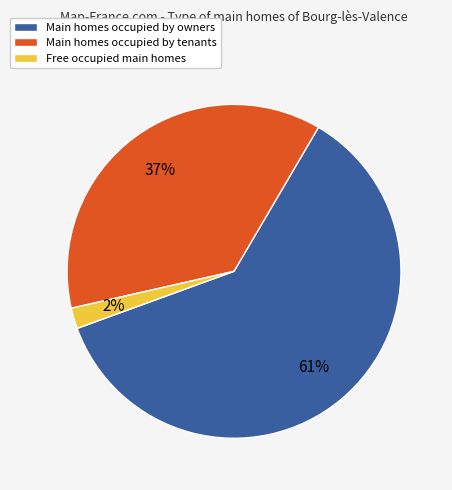

To the nearest percent, what is the average slice percentage?

33%